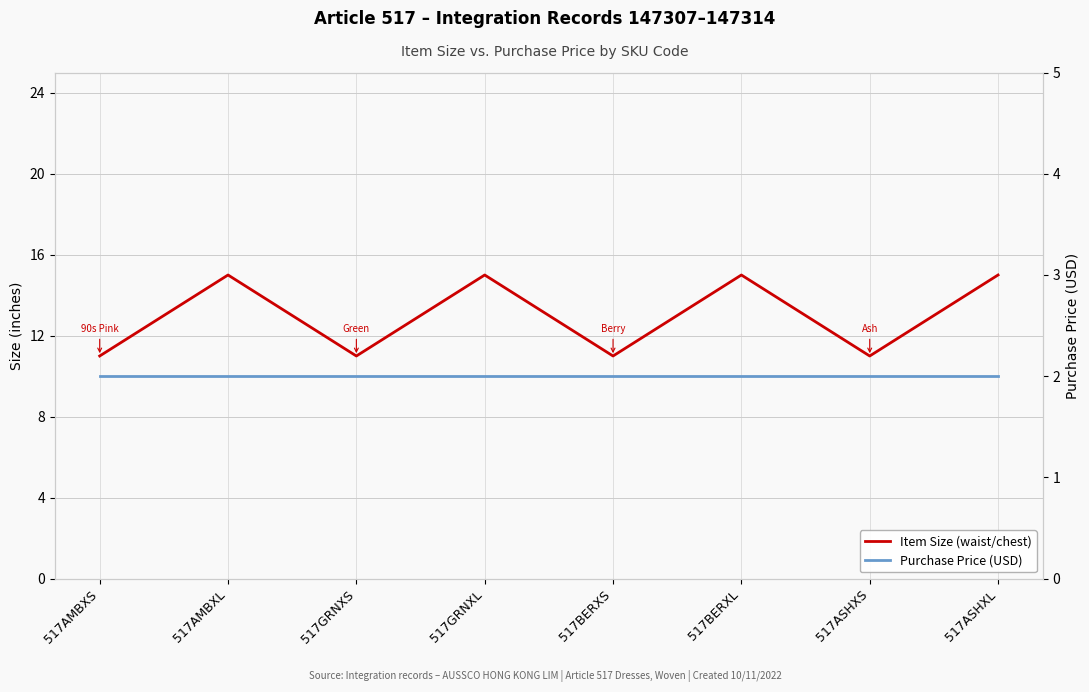

Rank the series by their maximum value, from highest to lowest.

Item Size (waist/chest), Purchase Price (USD)